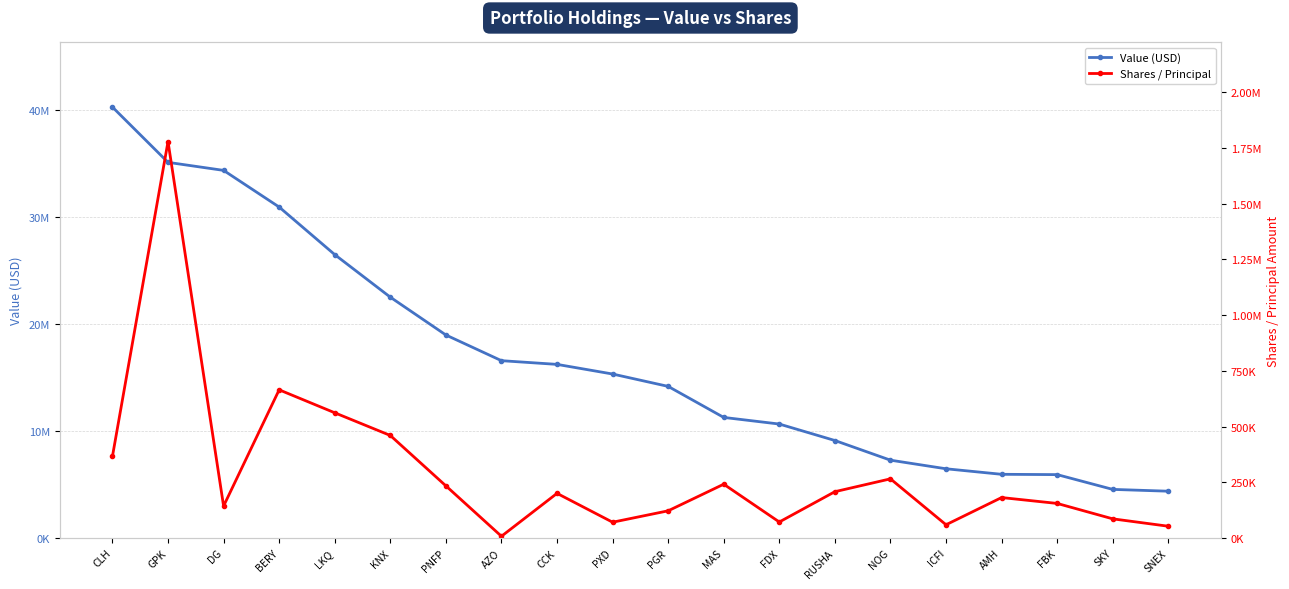

At which category does the chart reach its minimum across all series?

AZO